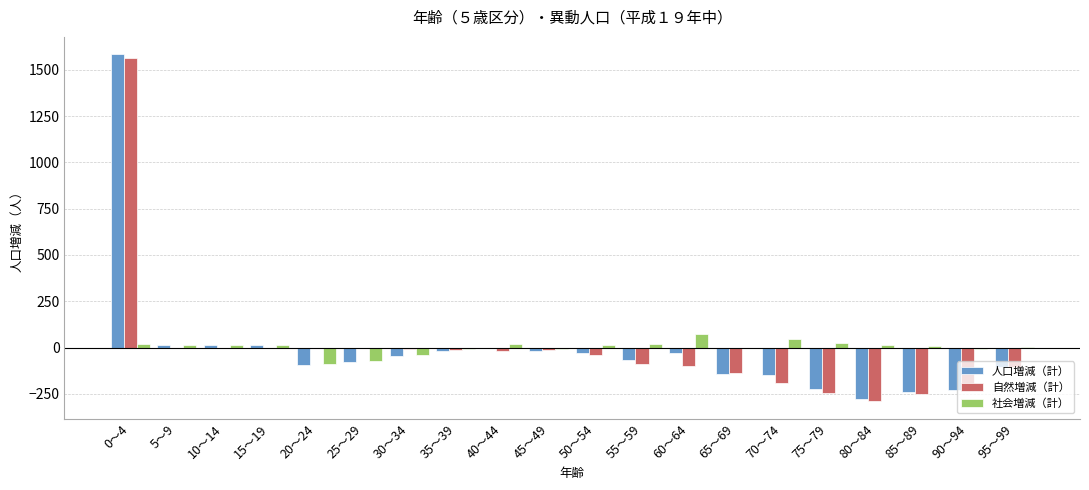

What are all the series names shown in the legend?

人口増減（計）, 自然増減（計）, 社会増減（計）